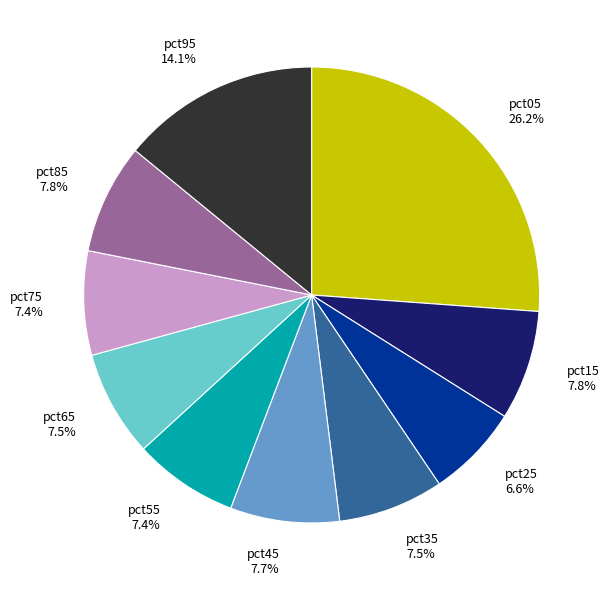

What is the largest slice in the pie chart?

pct05